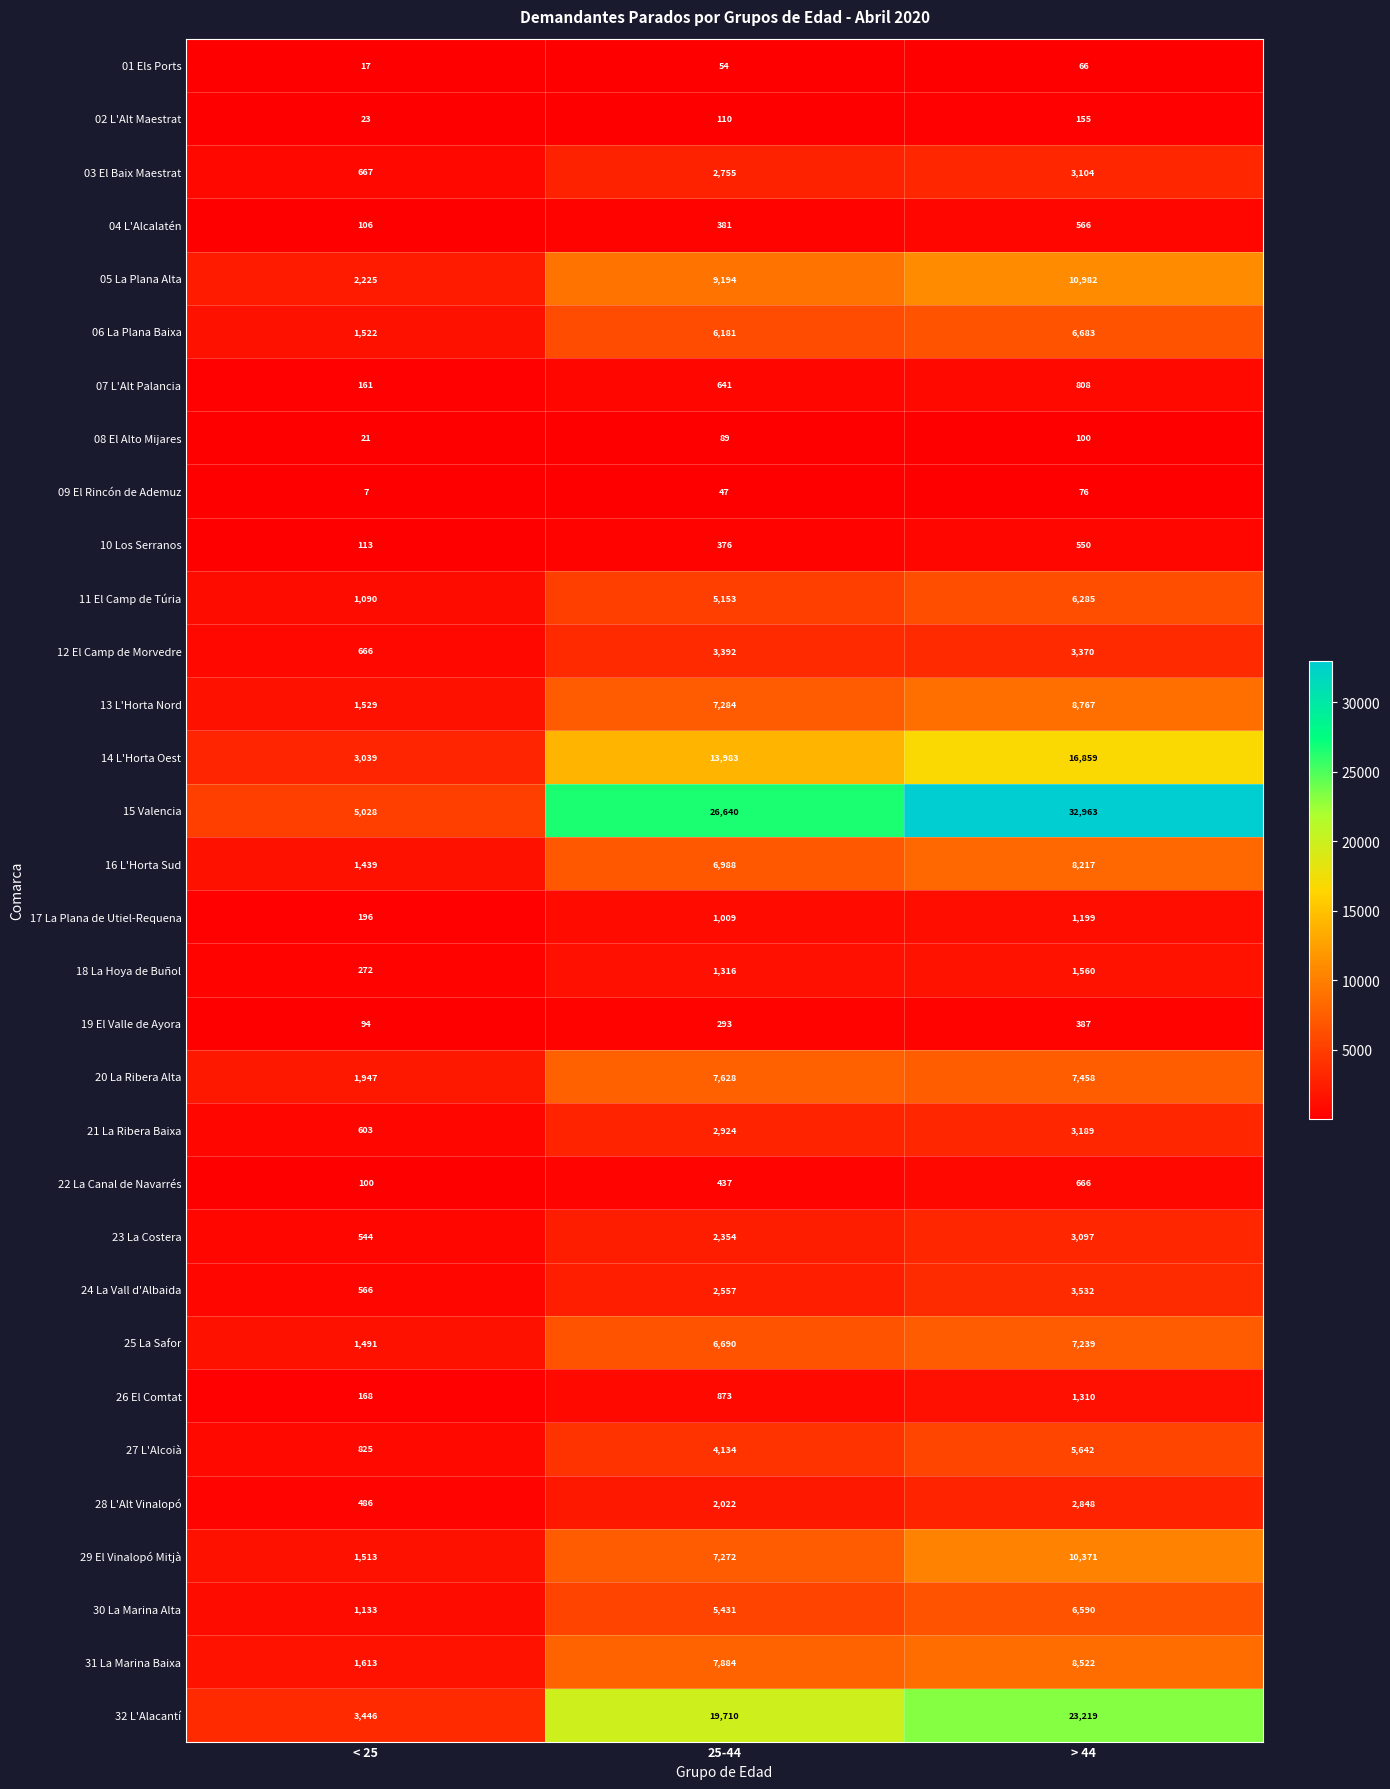

True or false: 19 El Valle de Ayora has a value of 94 at < 25.

True